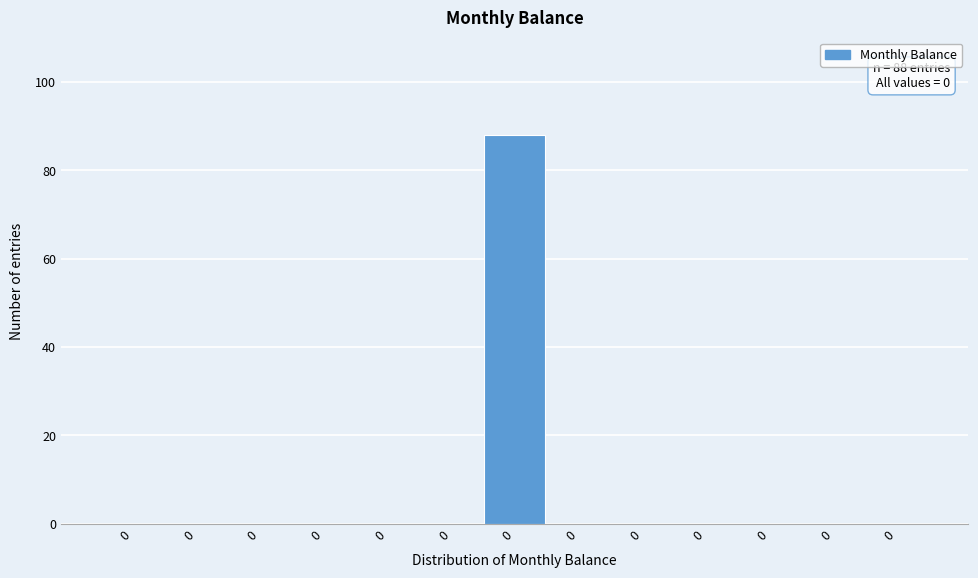

Are the bars horizontal?

No